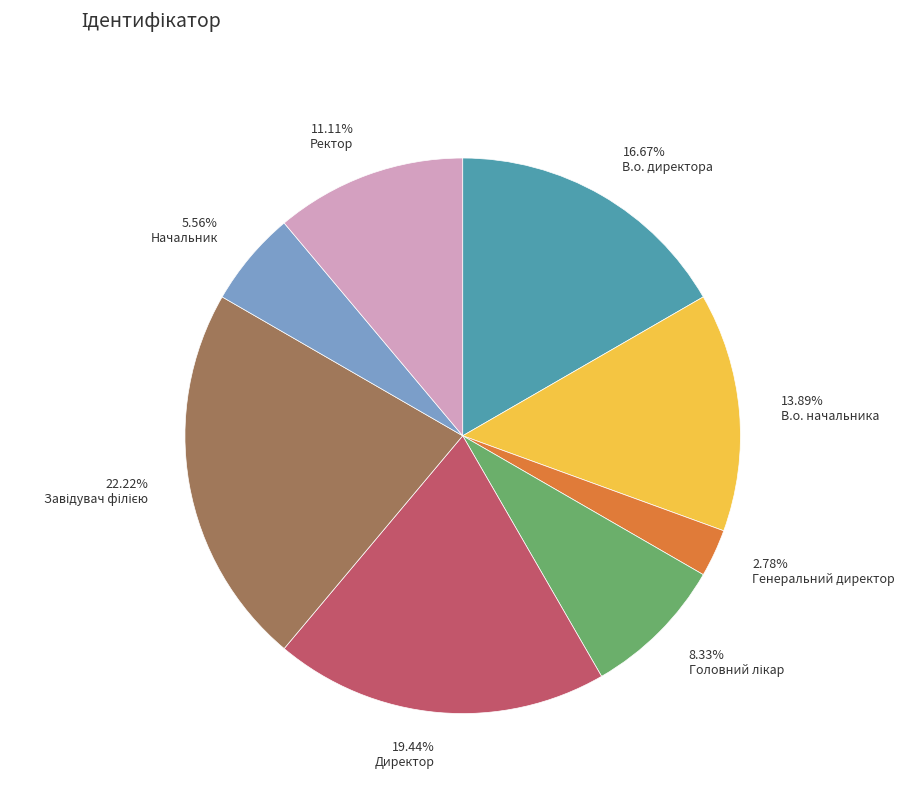

Which slice is the smallest?

Генеральний директор